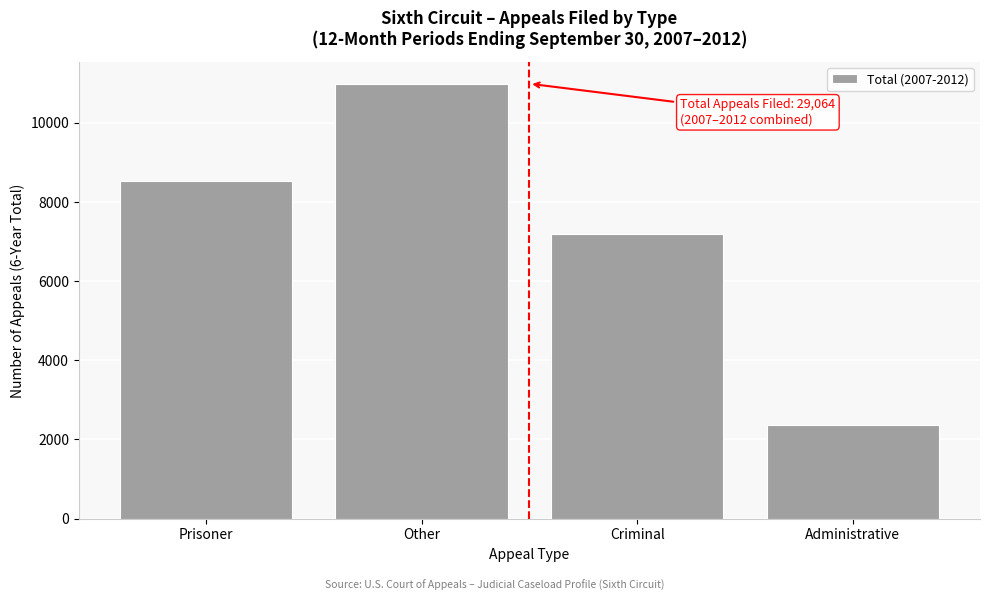

Reading right to left, what are all the values shown in this chart?

2353	7181	10989	8541